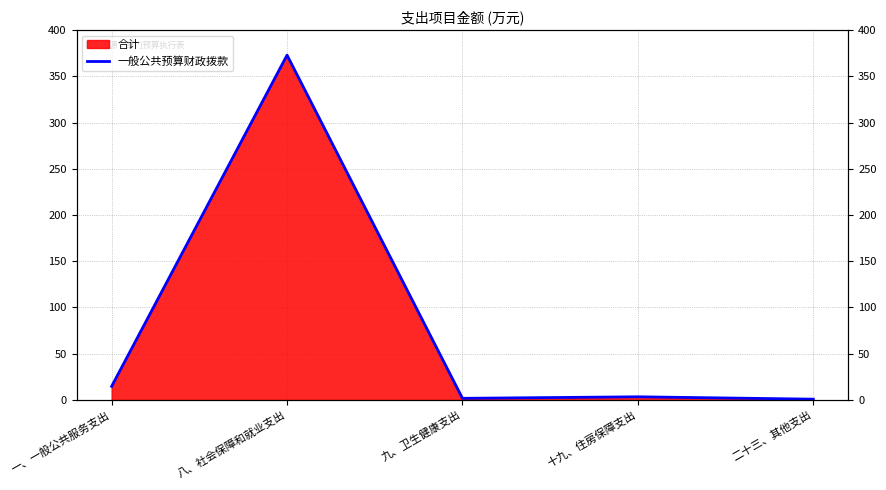

What is the ratio of the value at 九、卫生健康支出 to the value at 一、一般公共服务支出?

0.1